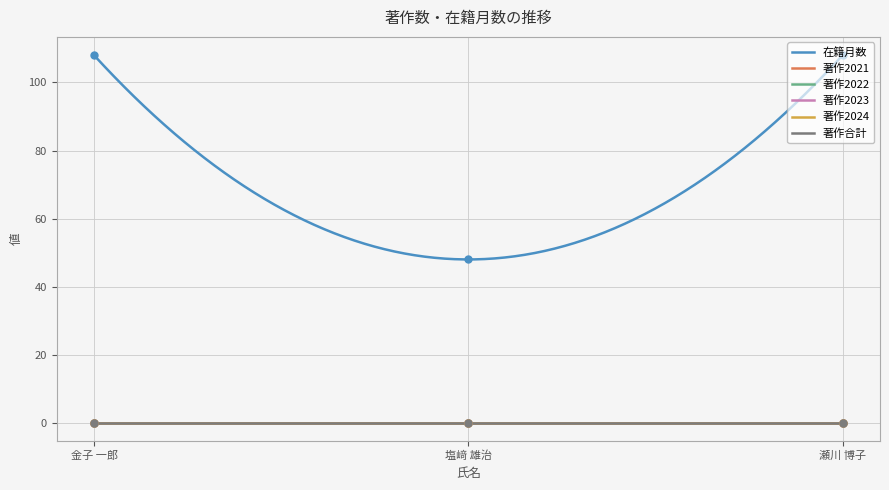

What is the total value across all series at 瀬川 博子?

108